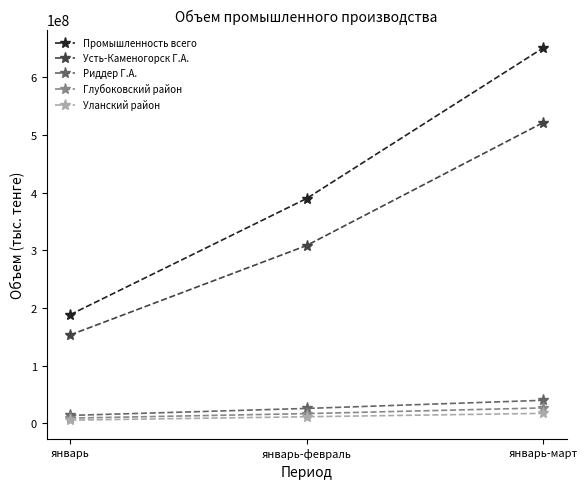

True or false: Глубоковский район has a value of 16575998 at январь-февраль.

True